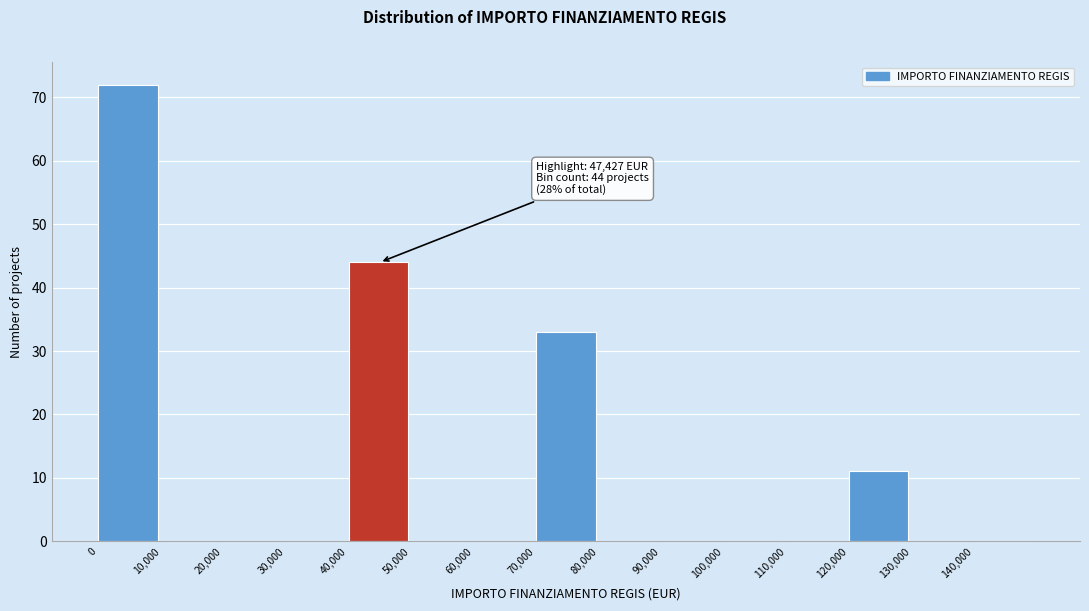

Which range on the x-axis has the tallest bar?

0 to 10000